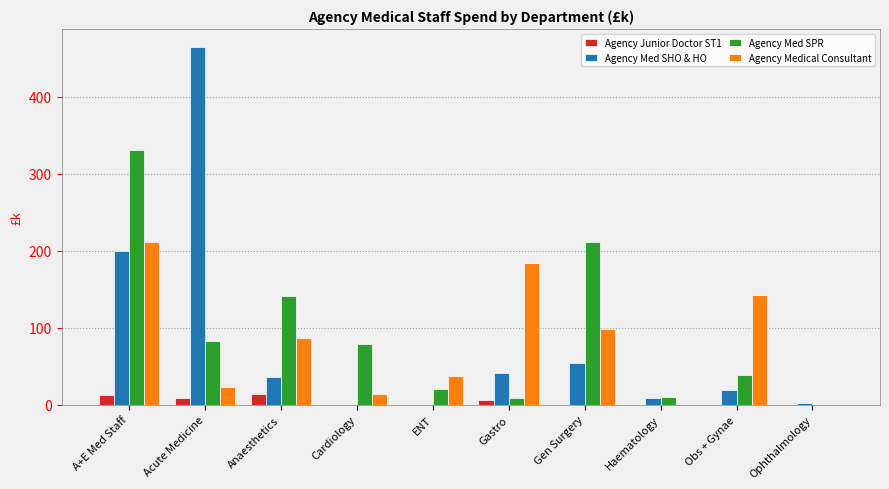

At which label is Agency Med SPR closest to 165?

Anaesthetics